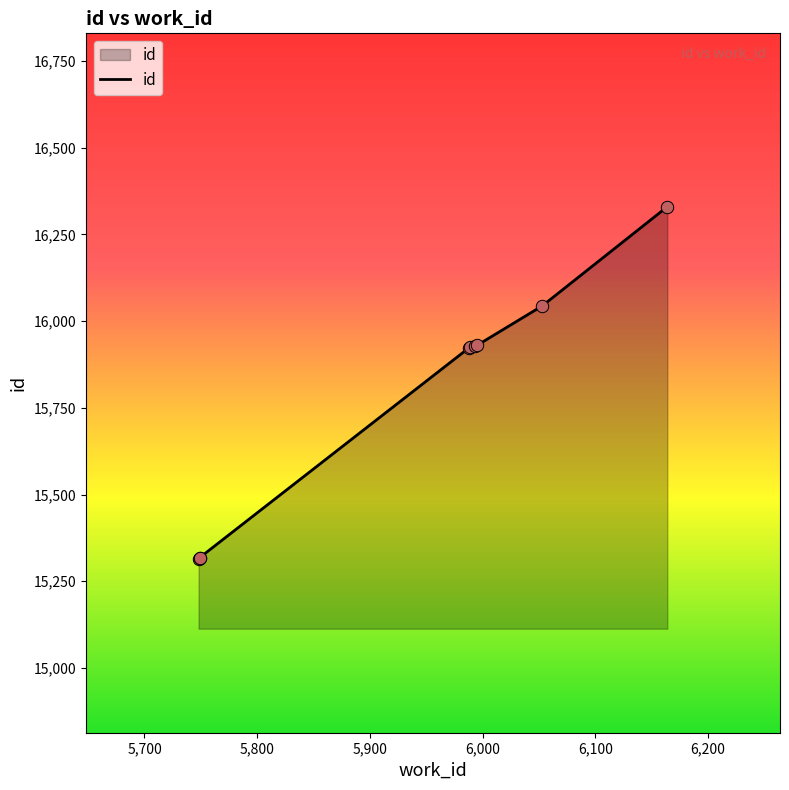

What is the change in value from 5749 to 5993?

+611